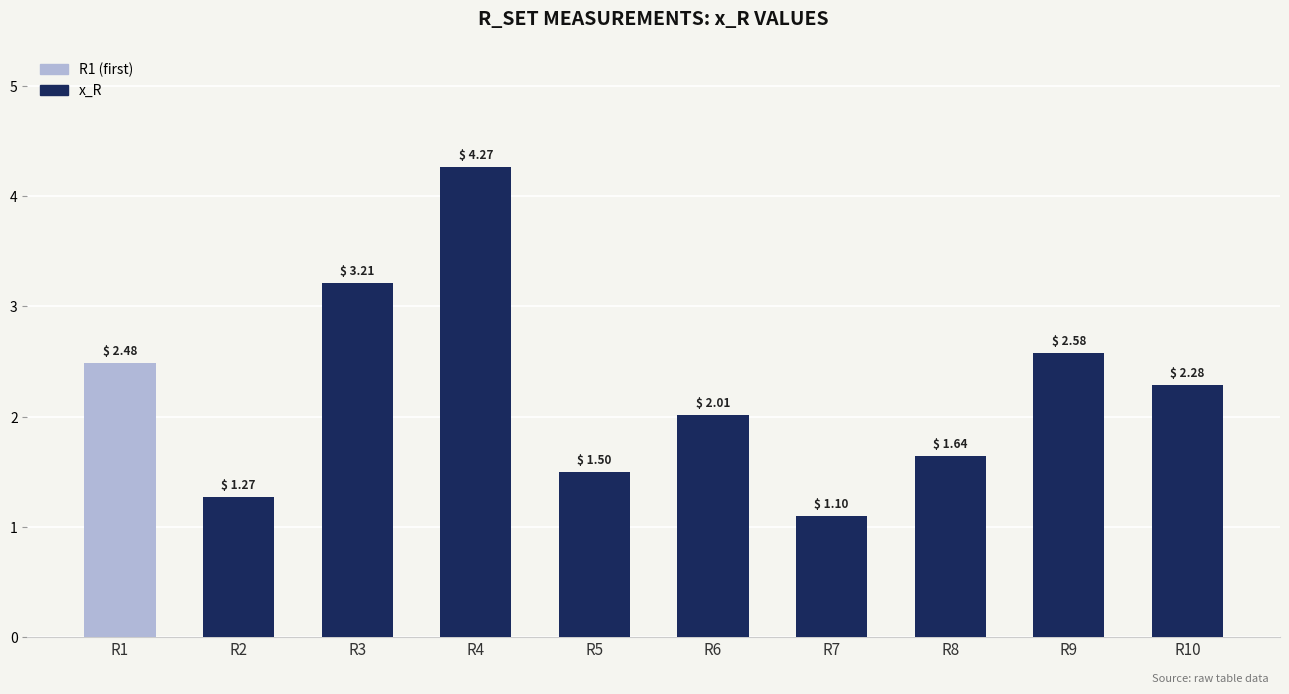

The value at R9 is 1.2. True or false?

False